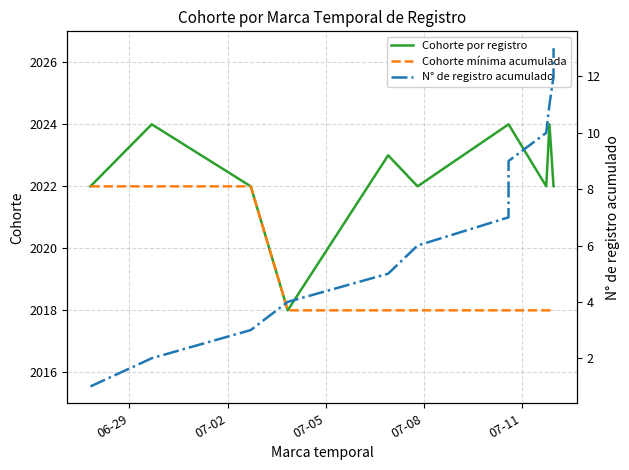

What is the difference between the second highest and minimum values in the N° de registro acumulado series?

11